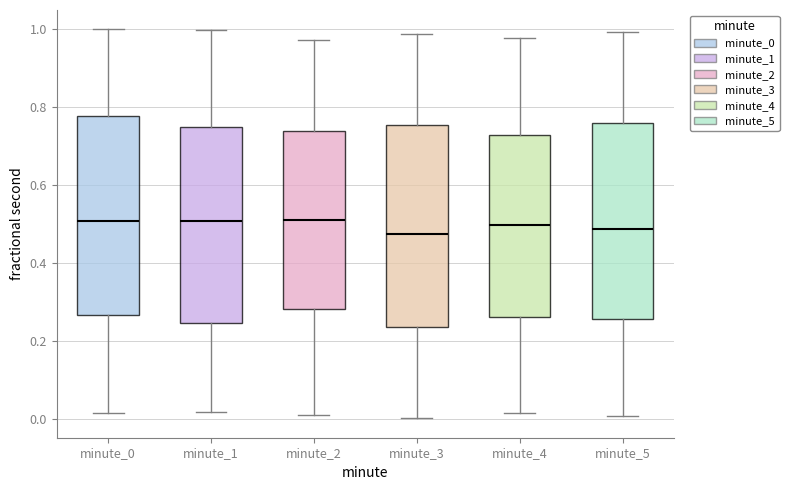

Reading left to right, transcribe this box plot: for each box, give where its median line is, the range the box spans, and where its two whiskers end, as read against the y-axis. The values are not printed on the chart, so give them approximately, as read against the axis.

minute_0: median 0.50, box 0.26 to 0.78, whiskers 0.02 to 1.00
minute_1: median 0.50, box 0.24 to 0.74, whiskers 0.02 to 1.00
minute_2: median 0.52, box 0.28 to 0.74, whiskers 0.02 to 0.98
minute_3: median 0.48, box 0.24 to 0.76, whiskers 0.00 to 0.98
minute_4: median 0.50, box 0.26 to 0.72, whiskers 0.02 to 0.98
minute_5: median 0.48, box 0.26 to 0.76, whiskers 0.00 to 1.00